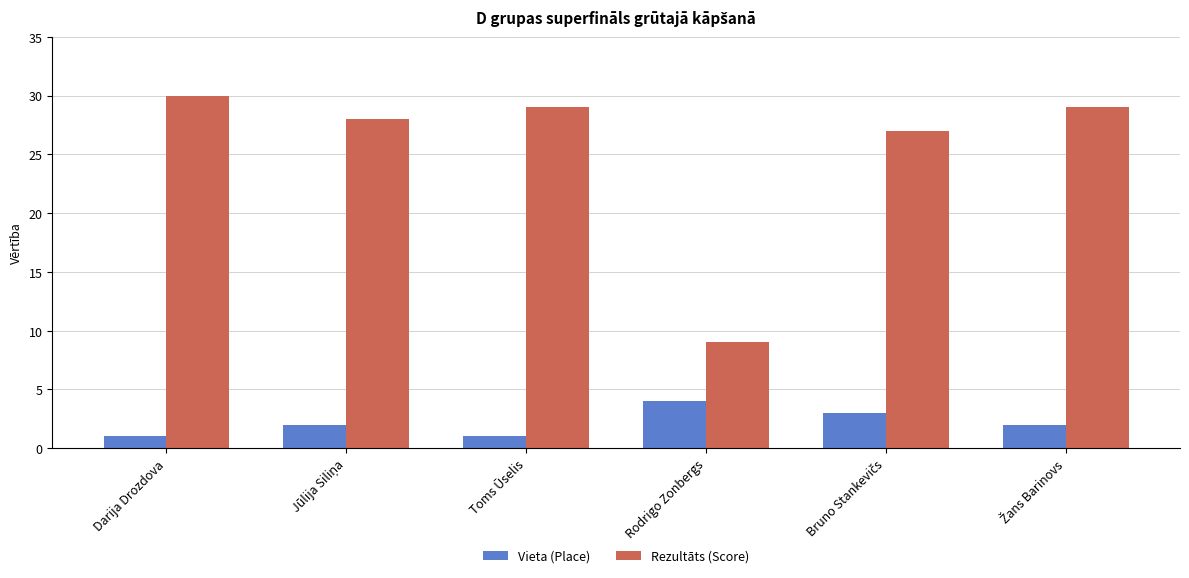

What is the average value of the Vieta (Place) series?

2